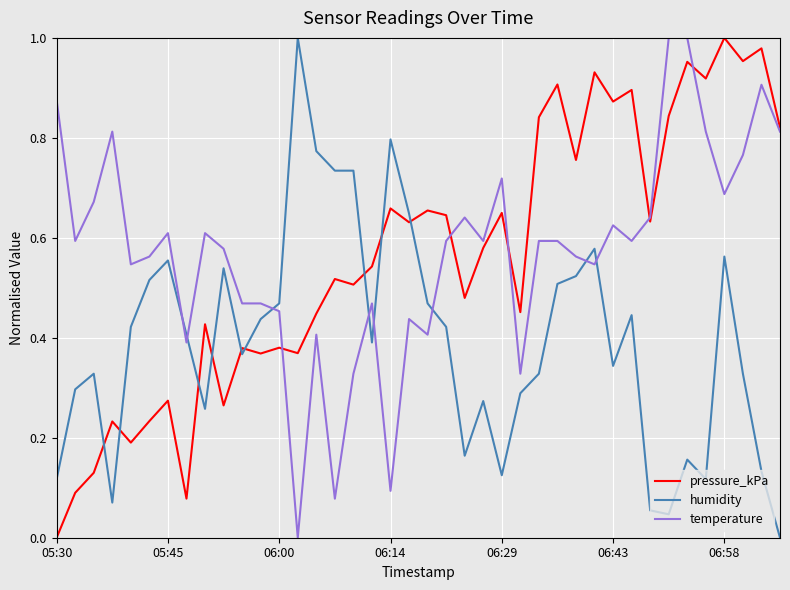

True or false: humidity and pressure_kPa intersect in this chart.

True